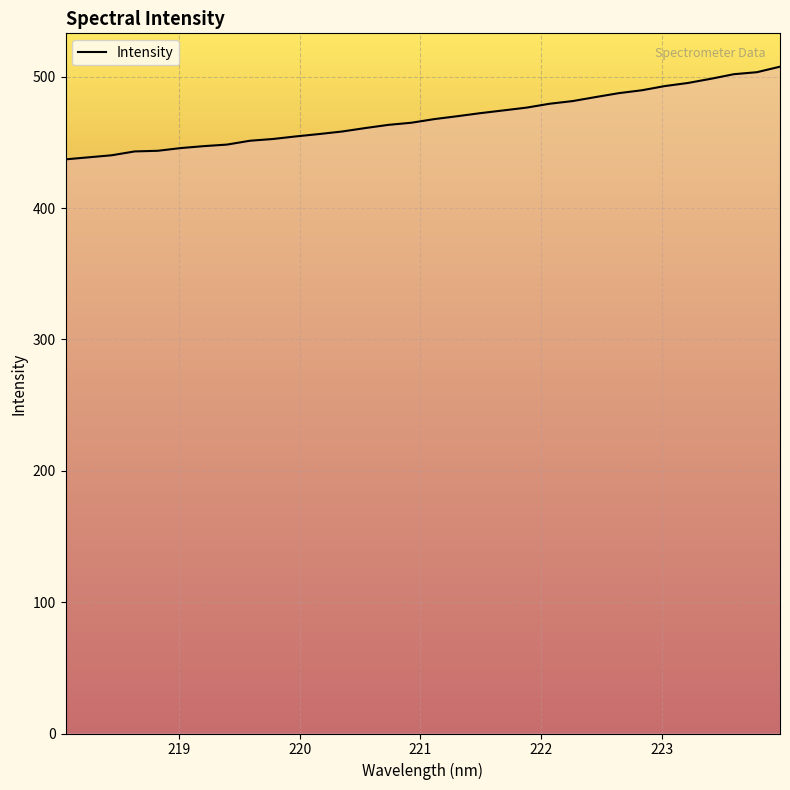

What is the minimum value shown in the chart?

437.0